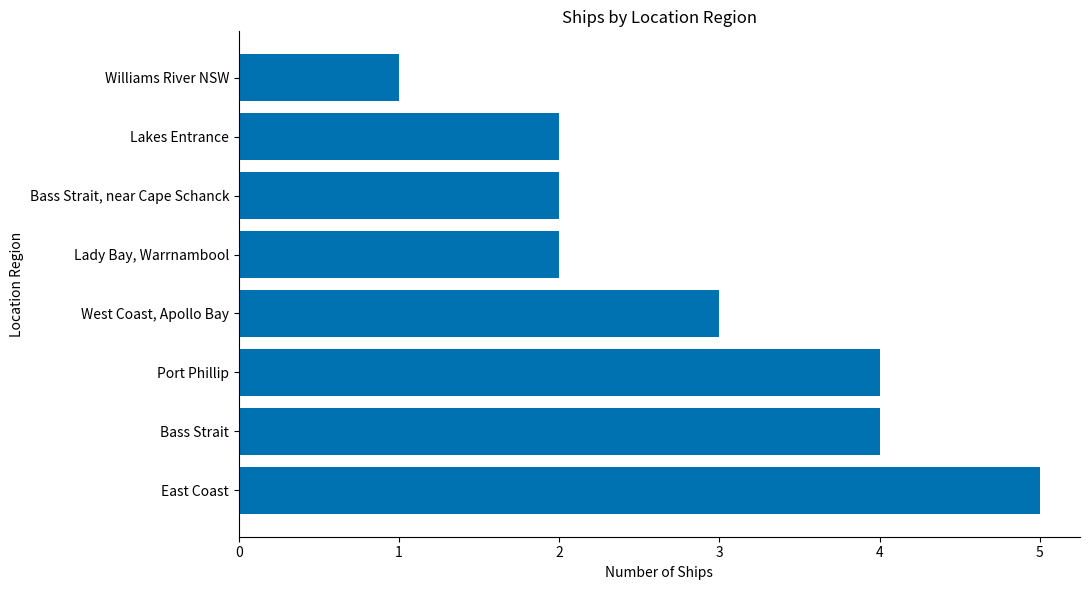

Read the value at East Coast.

5